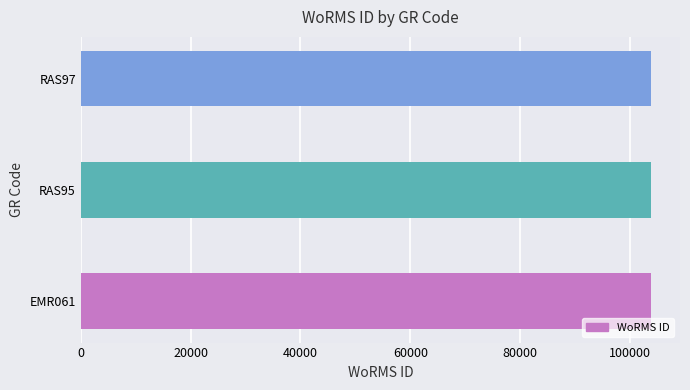

The value at EMR061 is 135859. True or false?

False